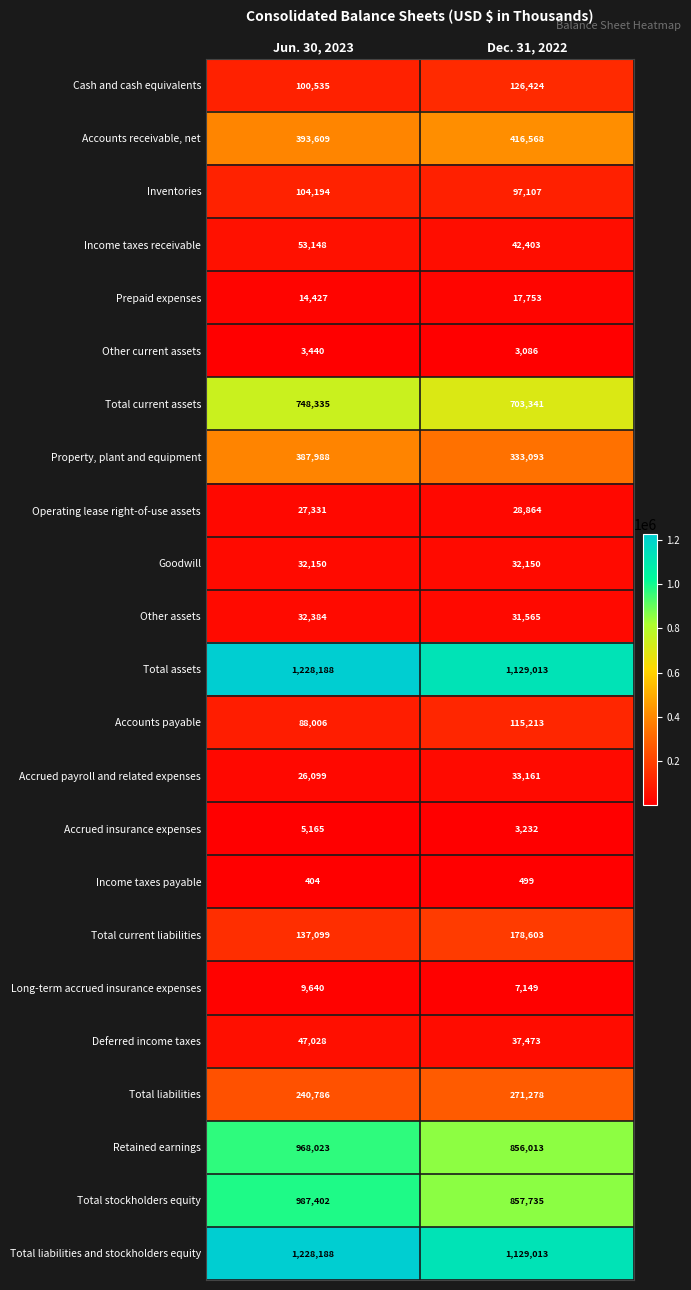

List the labels in order of Retained earnings value, smallest first.

Dec. 31, 2022, Jun. 30, 2023